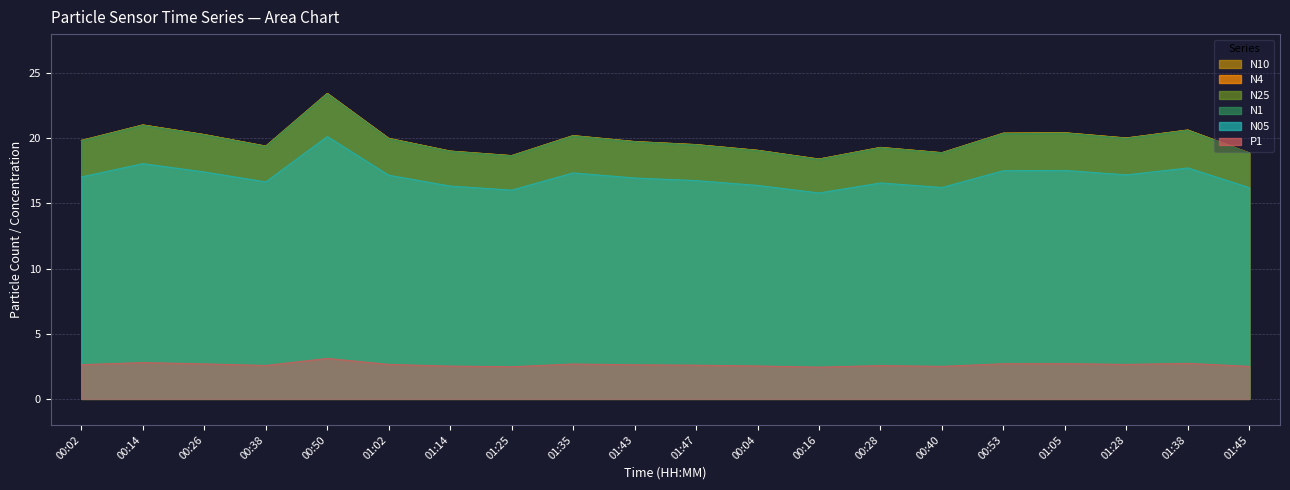

True or false: N25 has more than 2 interior local peaks.

True